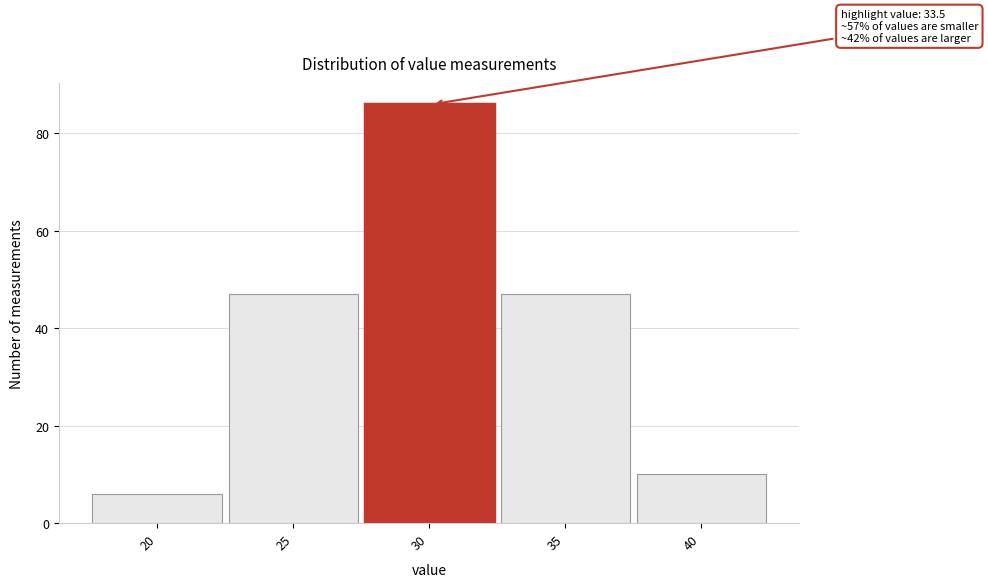

Reading left to right, list all the values displayed in this chart.

6	47	86	47	10